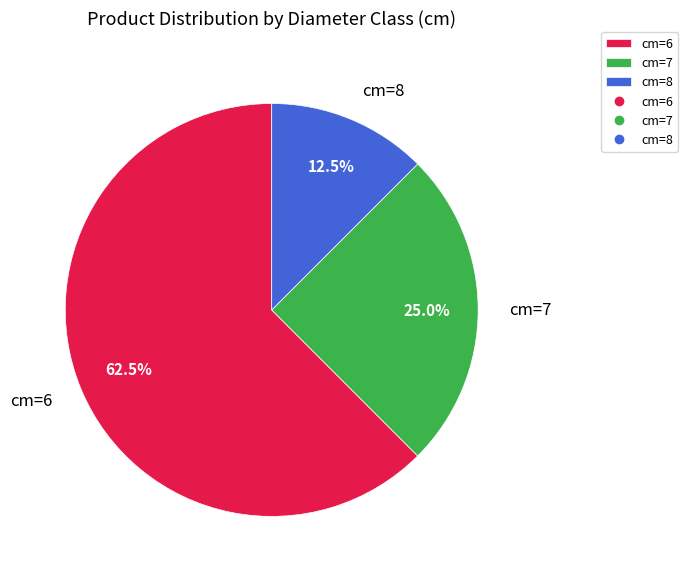

To the nearest percent, what is the combined percentage of cm=8 and cm=7?

38%